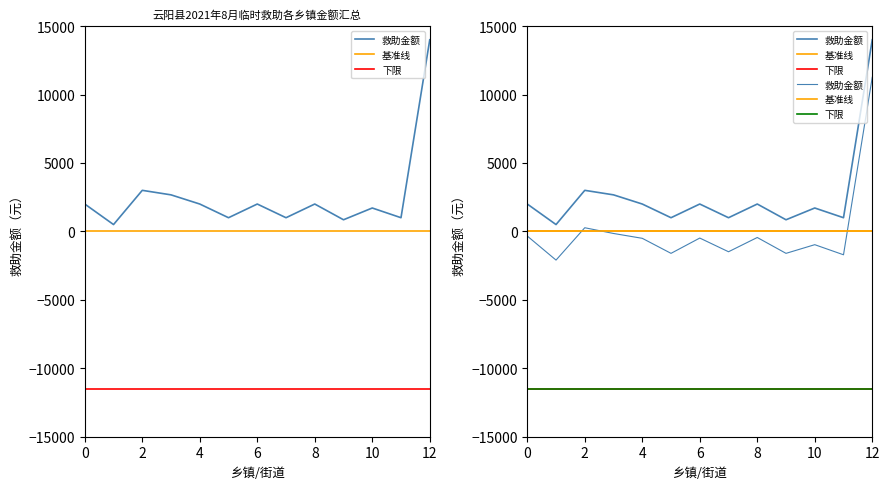

Is this an area chart (filled region under the line)?

No